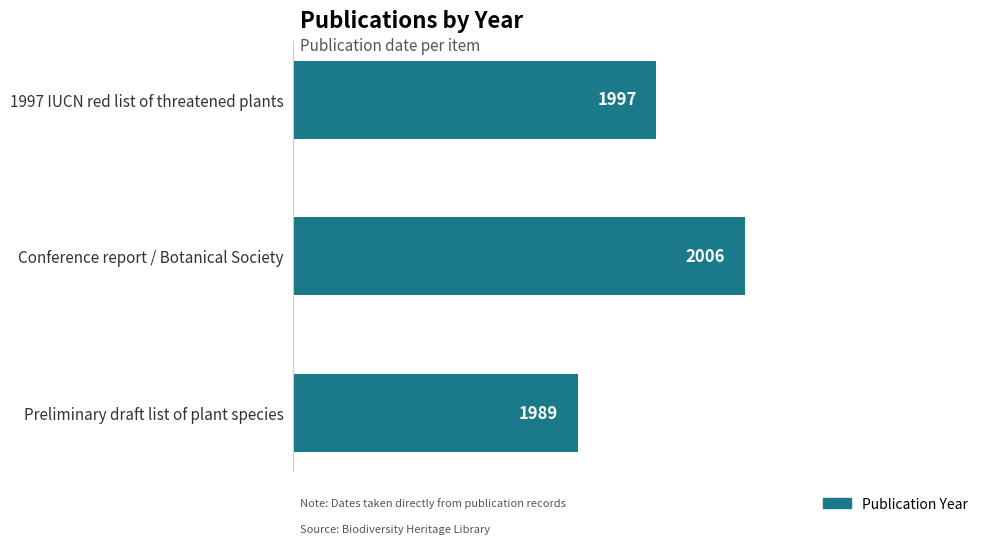

How many categories are shown in the chart?

3